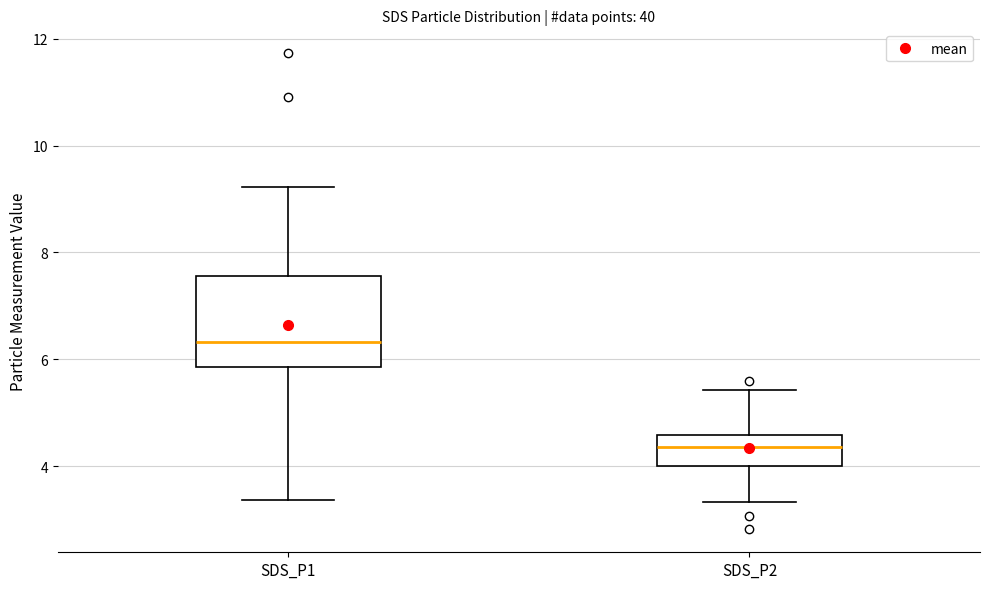

Reading left to right, read every box against the y-axis: the position of its median line, the range the box covers, and the ends of its whiskers. The values are not printed on the chart, so give them approximately, as read against the axis.

SDS_P1: median 6.4, box 5.8 to 7.6, whiskers 3.4 to 9.2
SDS_P2: median 4.4, box 4.0 to 4.6, whiskers 3.4 to 5.4